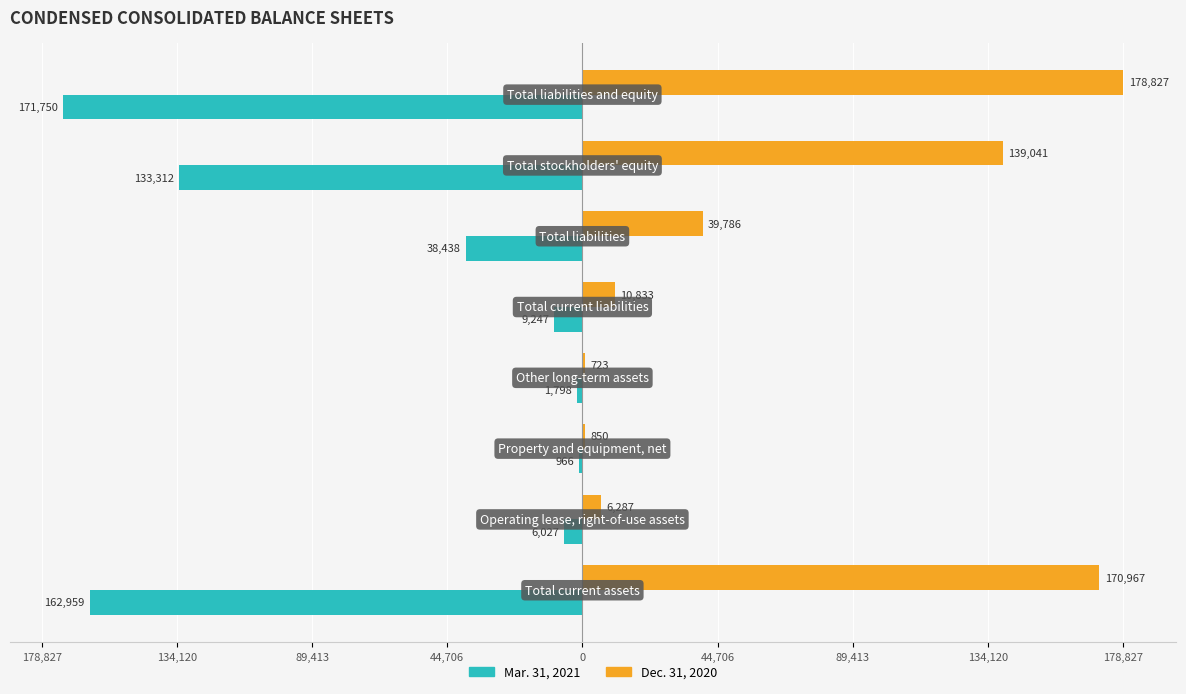

List the series in order of their overall mean, highest first.

Dec. 31, 2020, Mar. 31, 2021